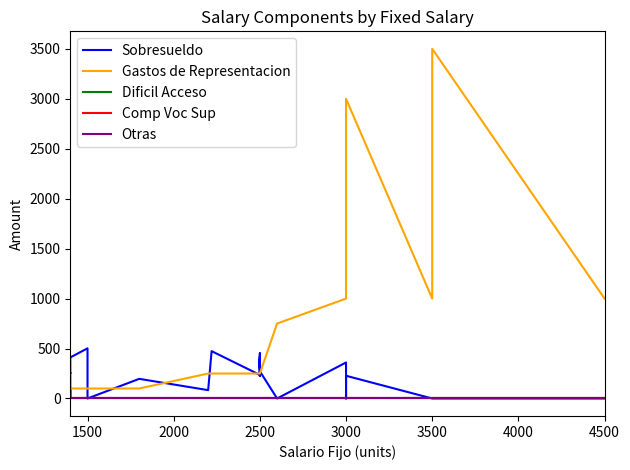

True or false: Otras and Dificil Acceso cross at least once.

False